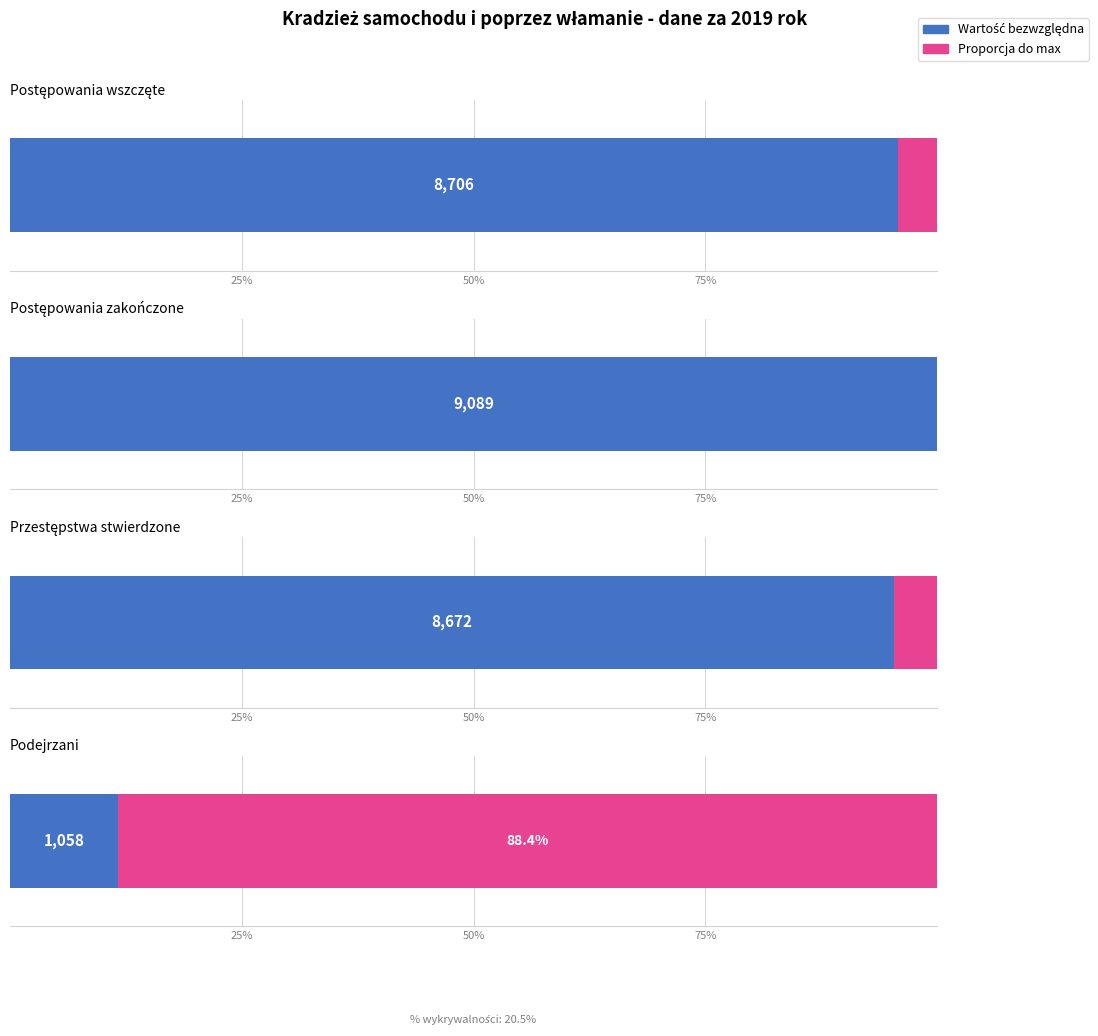

Rank the categories by value from highest to lowest.

Postępowania zakończone, Postępowania wszczęte, Przestępstwa stwierdzone, Podejrzani